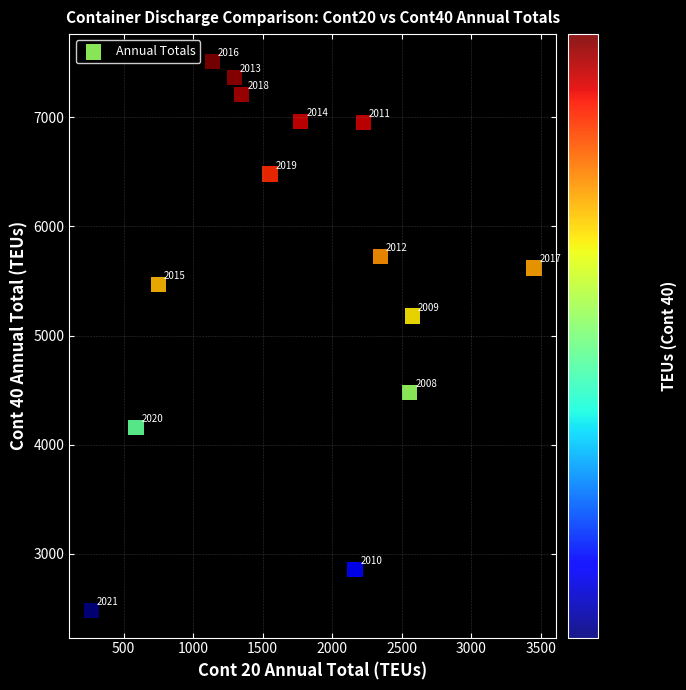

What Y value in the scatter plot is closest to 4998?

5179